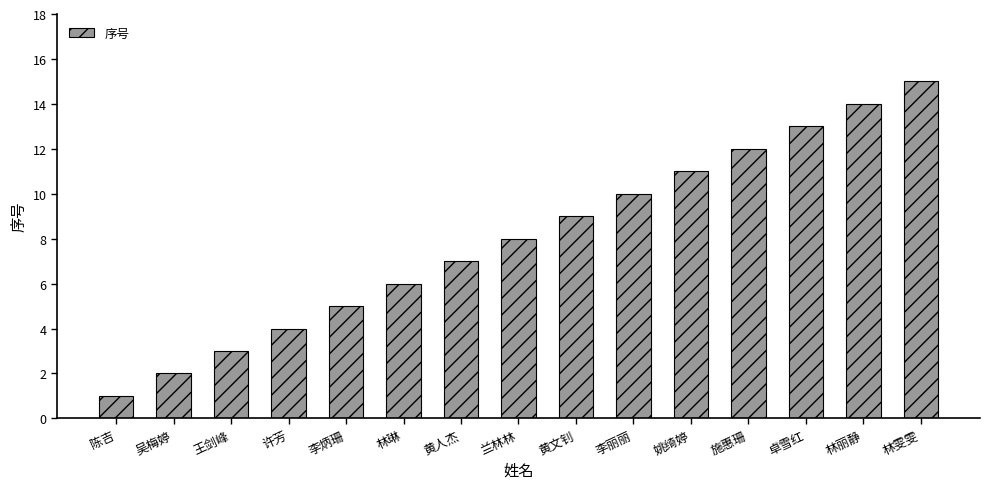

The chart shows a value of 7 at 许芳. True or false?

False